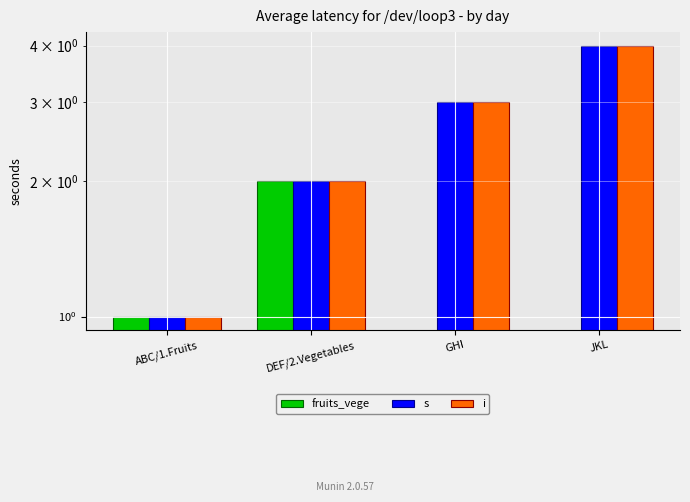

Which series changed the most between ABC/1.Fruits and GHI?

s